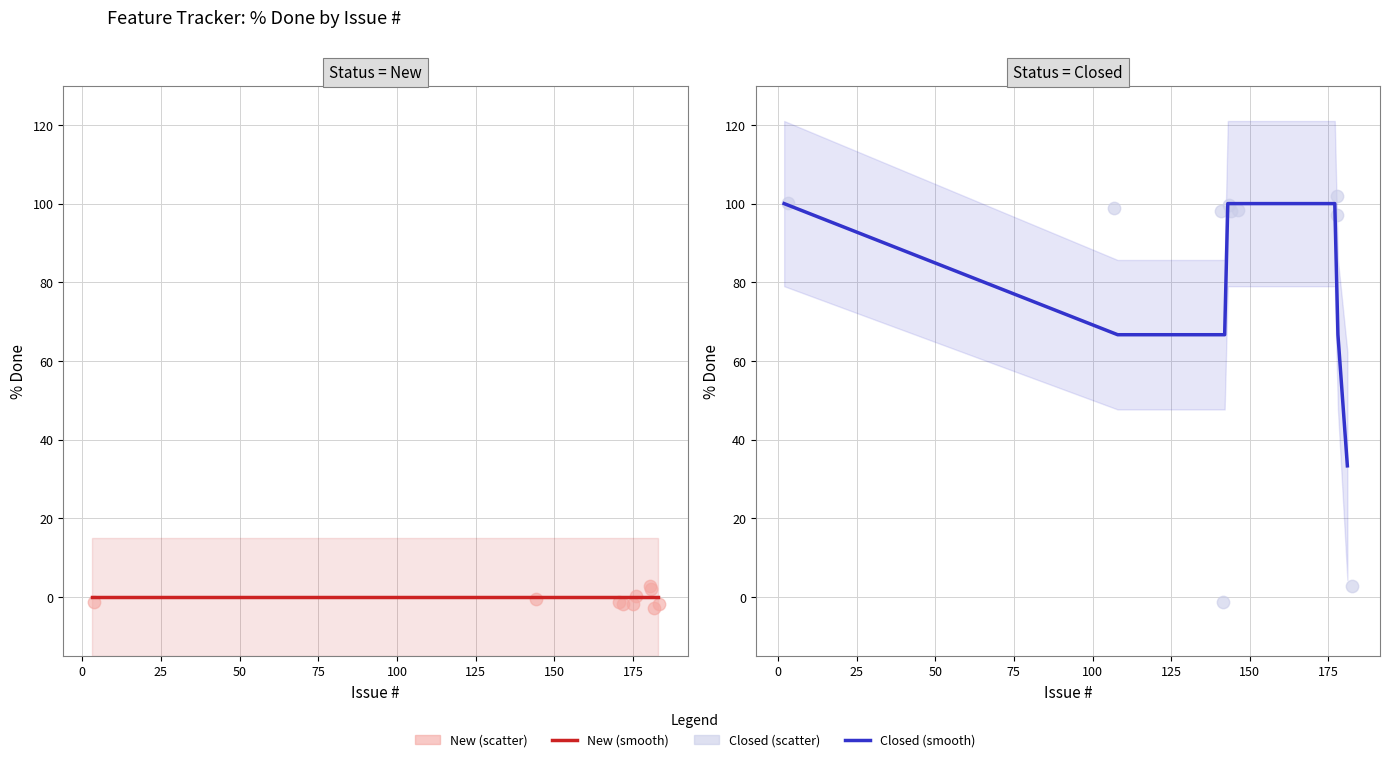

At how many categories does at least one series exceed 24?

10